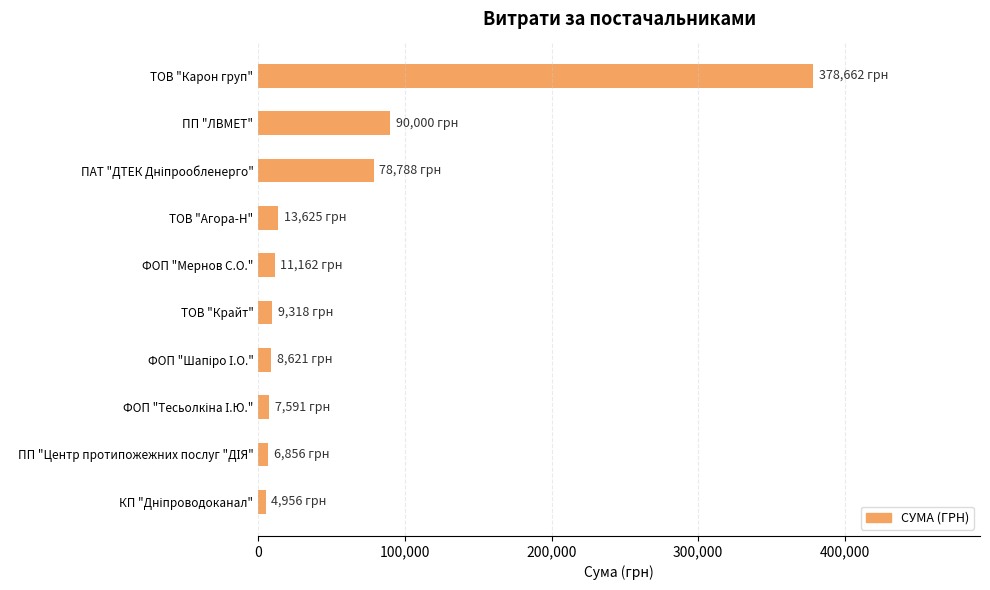

How many series are shown in this chart?

1